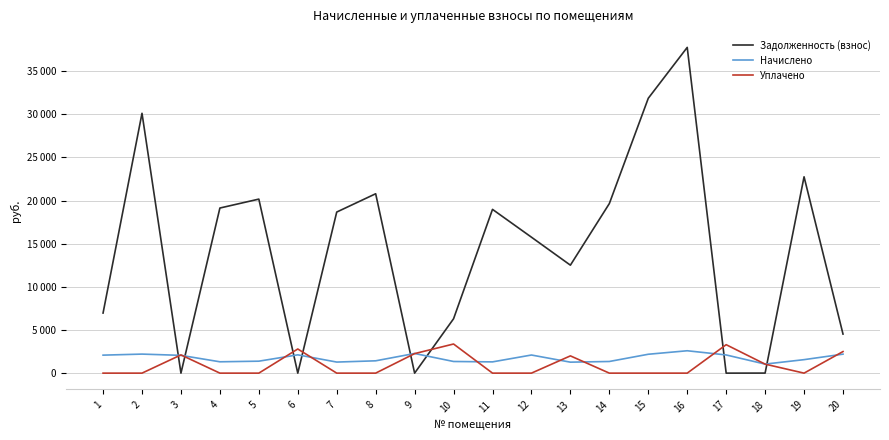

Reading left to right, list all the values displayed in this chart.

Задолженность (взнос): 1=6962.7	2=30110.7	3=0.0	4=19132.0	5=20166.1	6=0.0	7=18666.6	8=20786.7	9=0.2	10=6300.0	11=18977.0	12=15753.4	13=12511.4	14=19649.0	15=31852.0	16=37746.8	17=0.0	18=5.6	19=22751.5	20=4528.0
Начислено: 1=2085.0	2=2205.8	3=2060.2	4=1314.2	5=1385.3	6=2120.5	7=1282.3	8=1427.9	9=2276.8	10=1349.8	11=1303.6	12=2099.2	13=1271.6	14=1349.8	15=2188.0	16=2593.0	17=2106.4	18=1047.8	19=1562.9	20=2200.1
Уплачено: 1=0.0	2=0.0	3=2112.0	4=0.0	5=0.0	6=2798.0	7=0.0	8=0.0	9=2262.0	10=3375.0	11=0.0	12=0.0	13=2000.0	14=0.0	15=0.0	16=0.0	17=3296.0	18=1043.0	19=0.0	20=2500.0